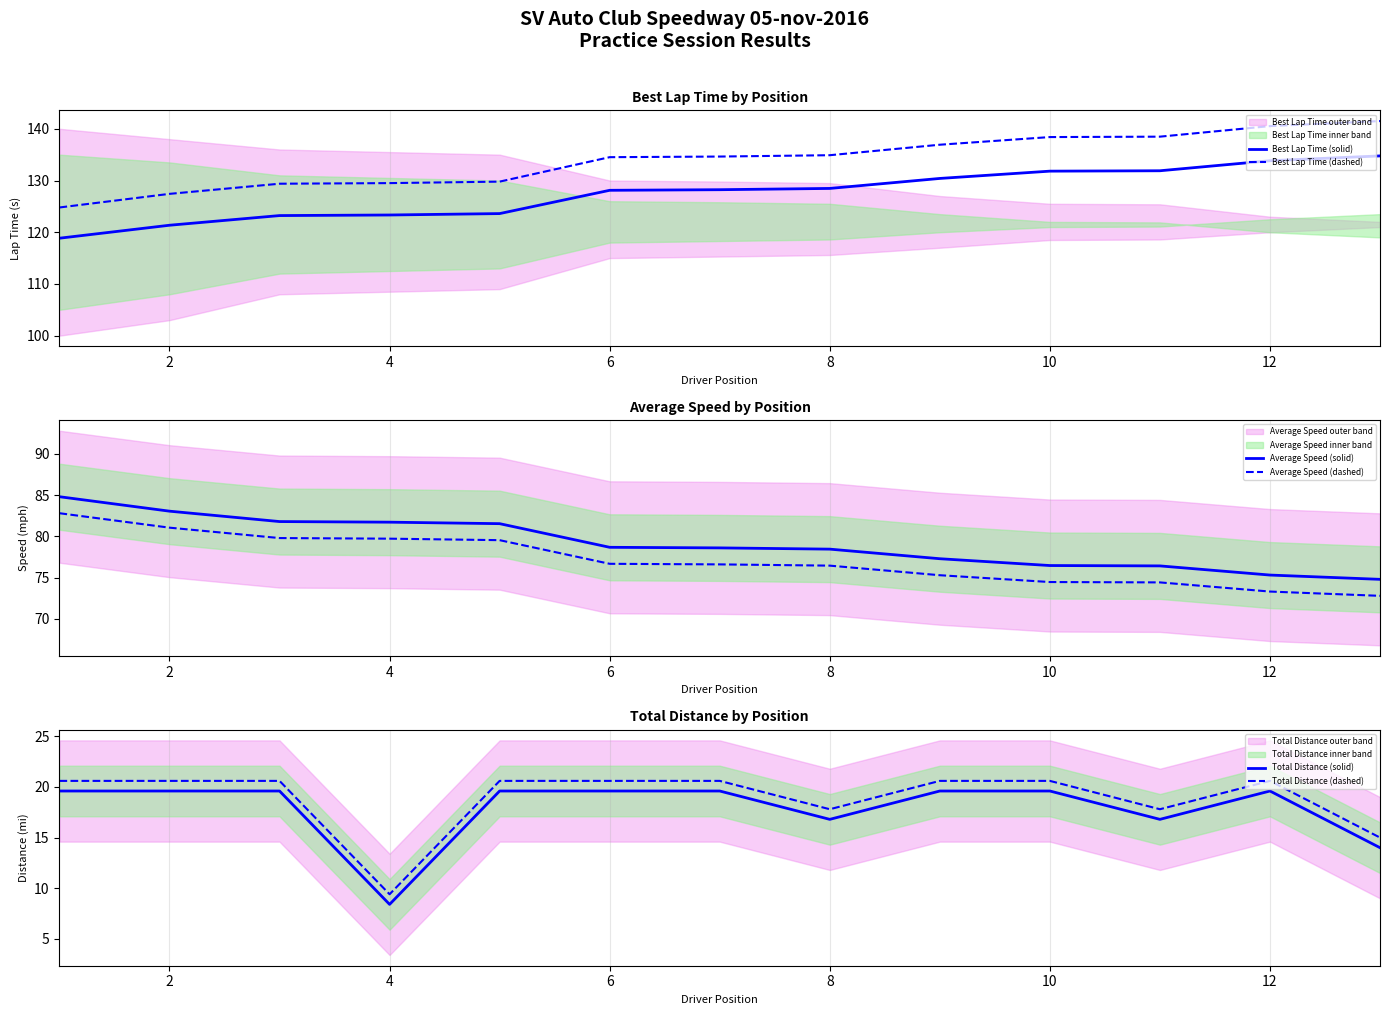

What is the difference between the highest and lowest values at 10?

114.9